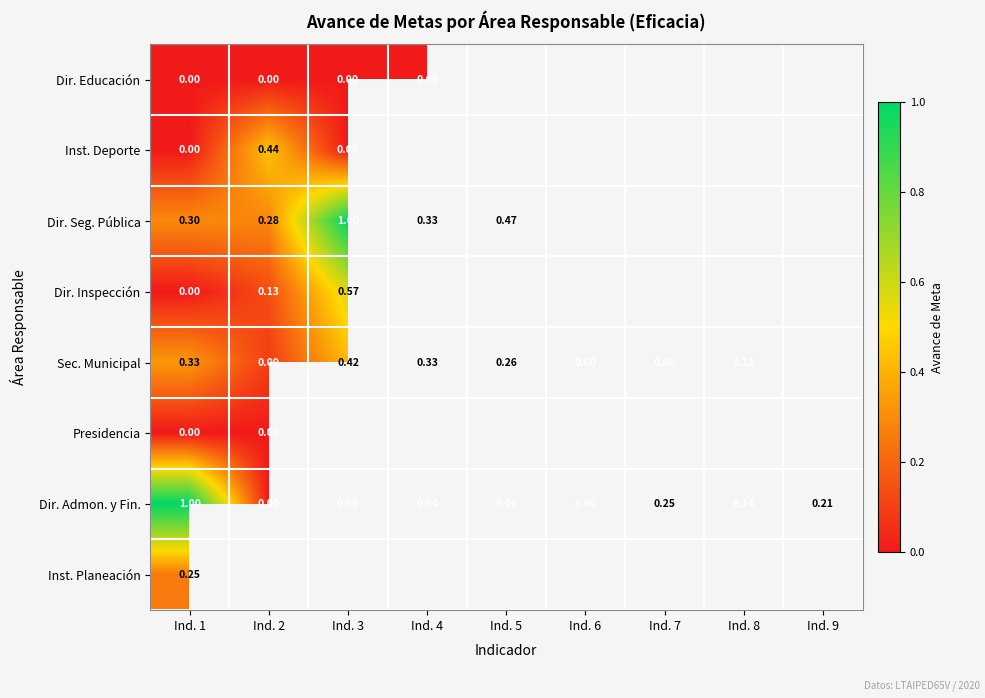

Where is Presidencia nearest to the value 0?

Ind. 1